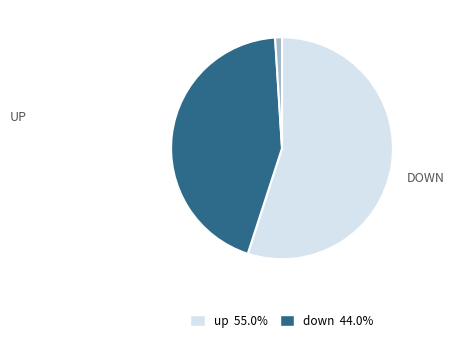

Is there a majority slice in this chart?

Yes